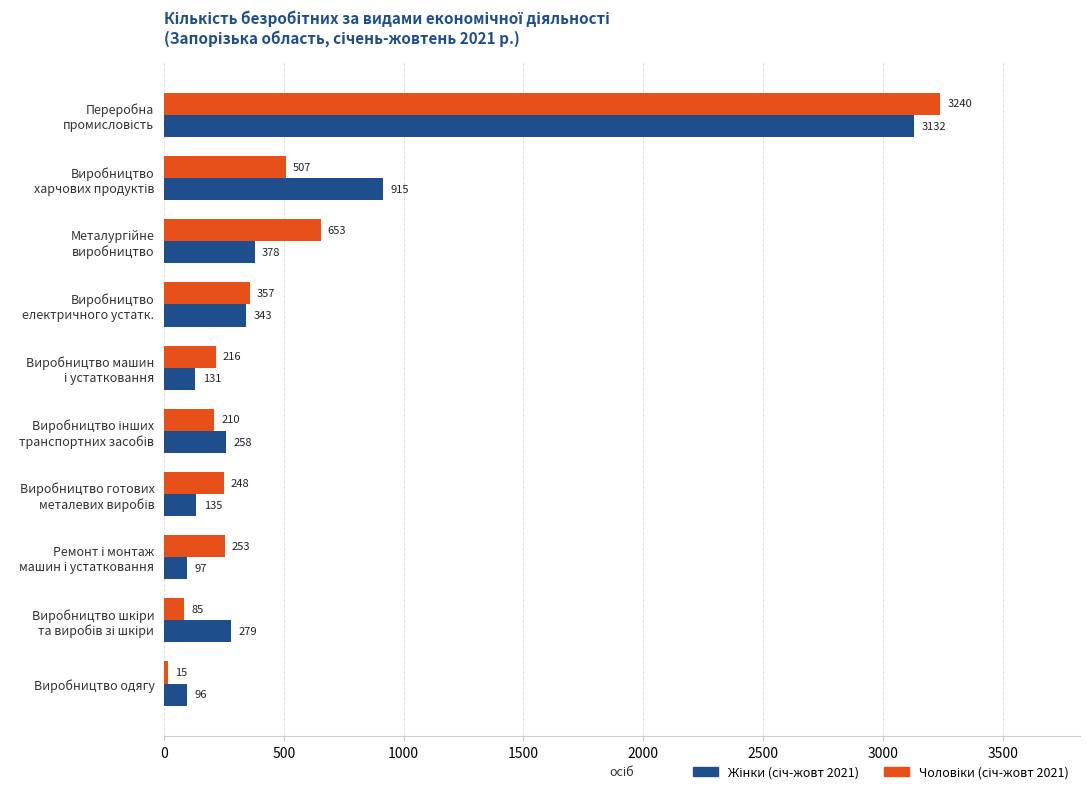

What is the maximum value shown in the chart?

3240